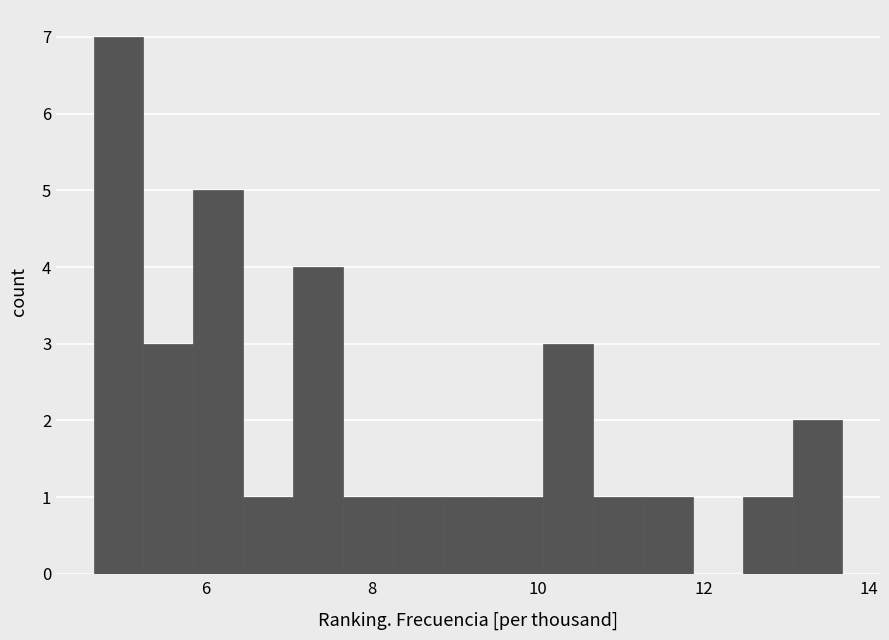

Read against the x-axis, roughly where is the centre of the tallest bar?

5.0